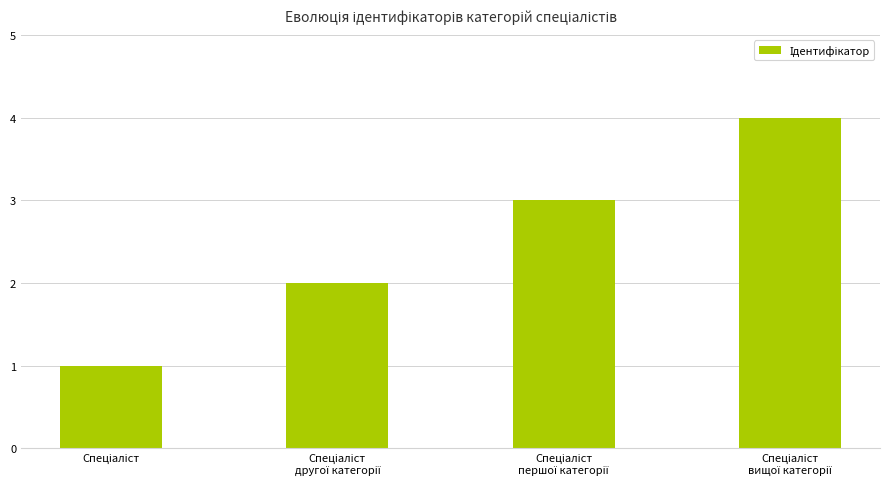

What is the maximum value shown in the chart?

4